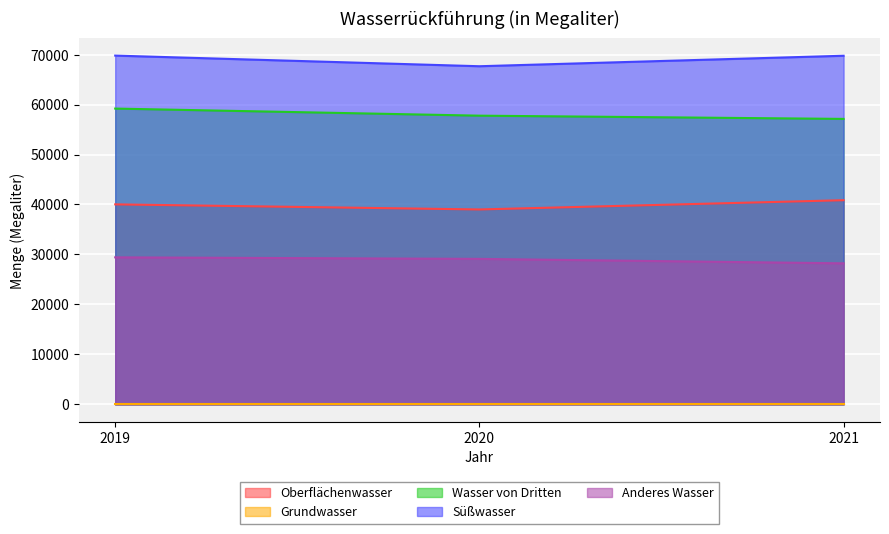

What is the maximum value for Oberflächenwasser?

40860